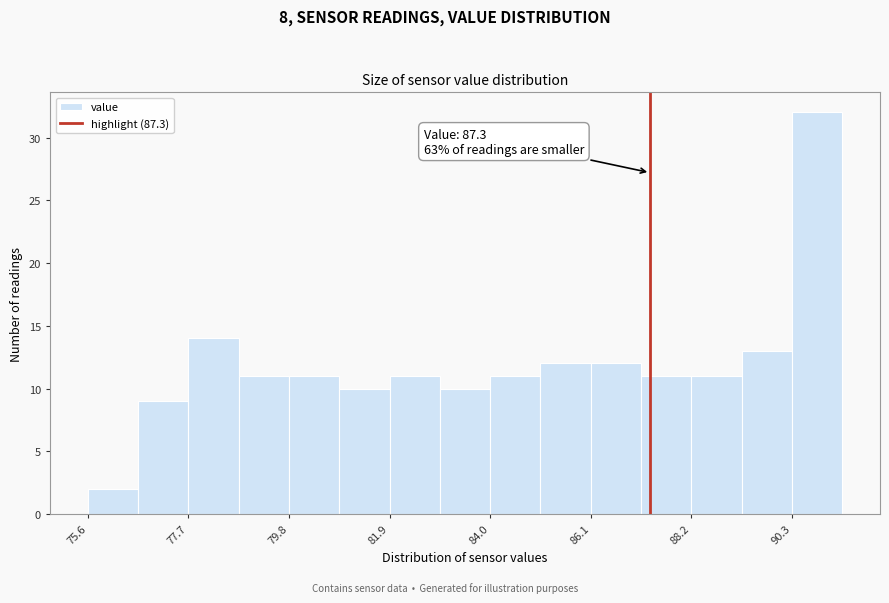

Around what value on the x-axis is the tallest bar? Give the approximate position of its centre, as read against the axis.

91.0